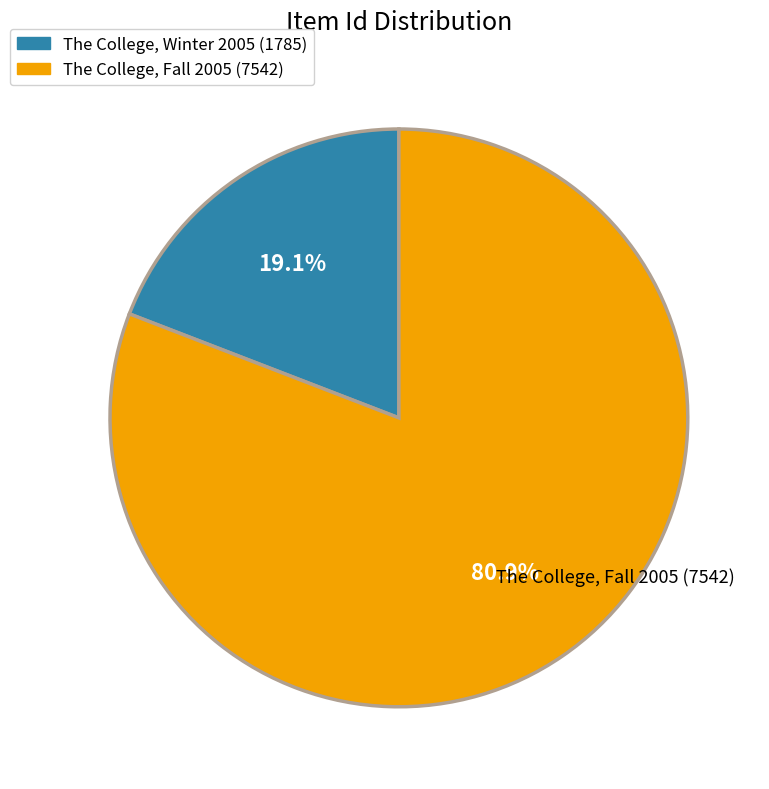

To the nearest percent, what portion does The College, Winter 2005 (1785) represent?

19%